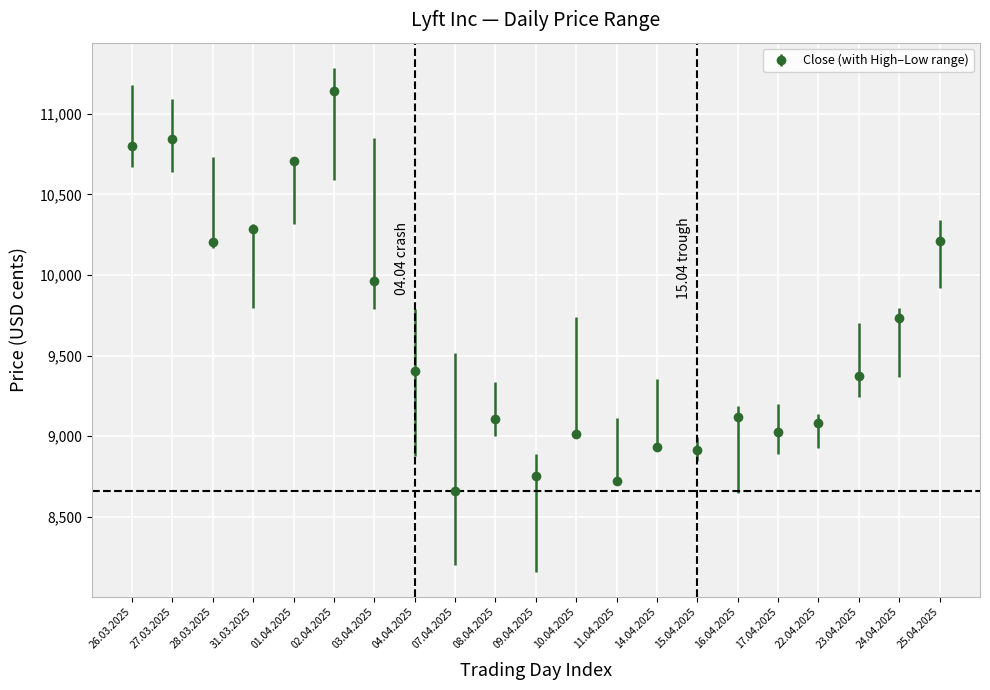

What is the change in value from 26.03.2025 to 11.04.2025?

-2077